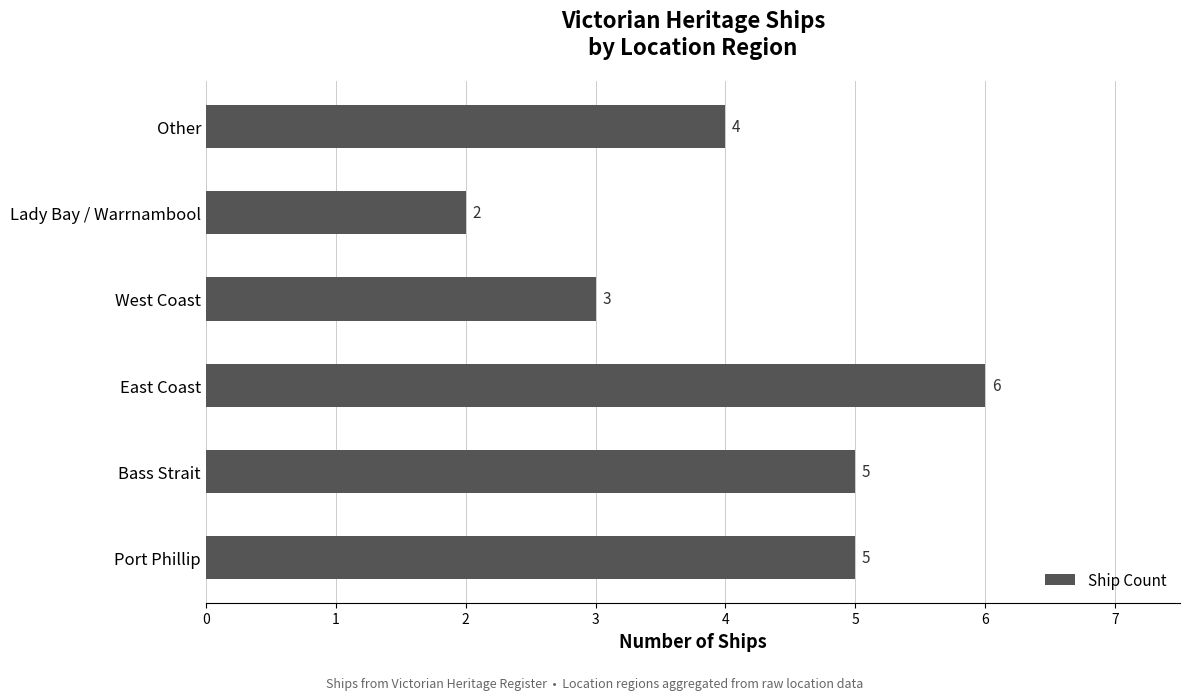

Count the values in the range 3 to 5.

4